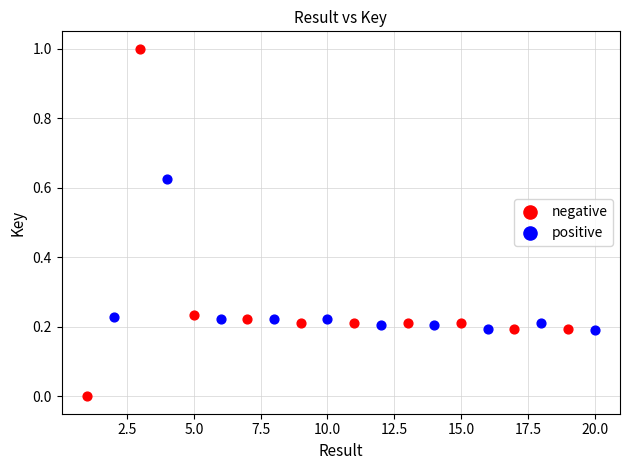

Which series has the widest spread of Y values?

negative